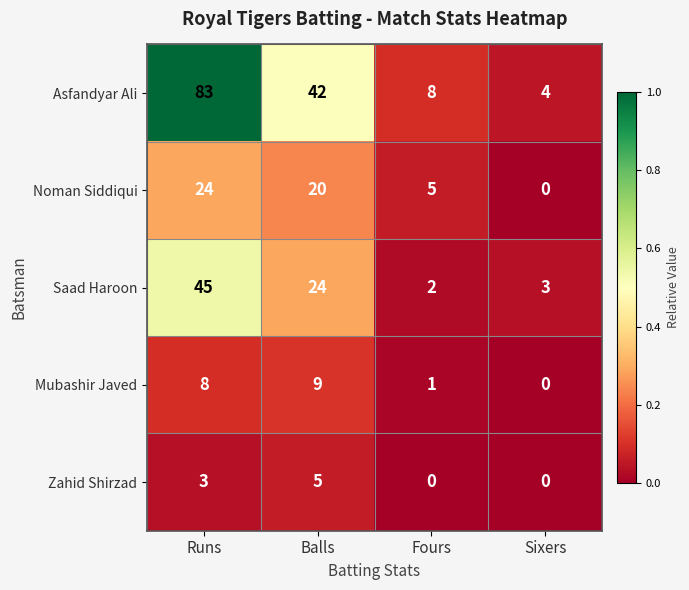

What is the sum of the Asfandyar Ali values at Runs and Sixers?

87